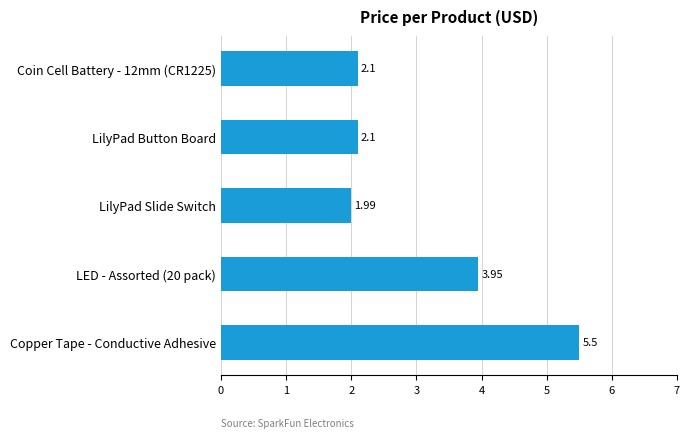

What is the difference between the maximum and minimum values?

3.5